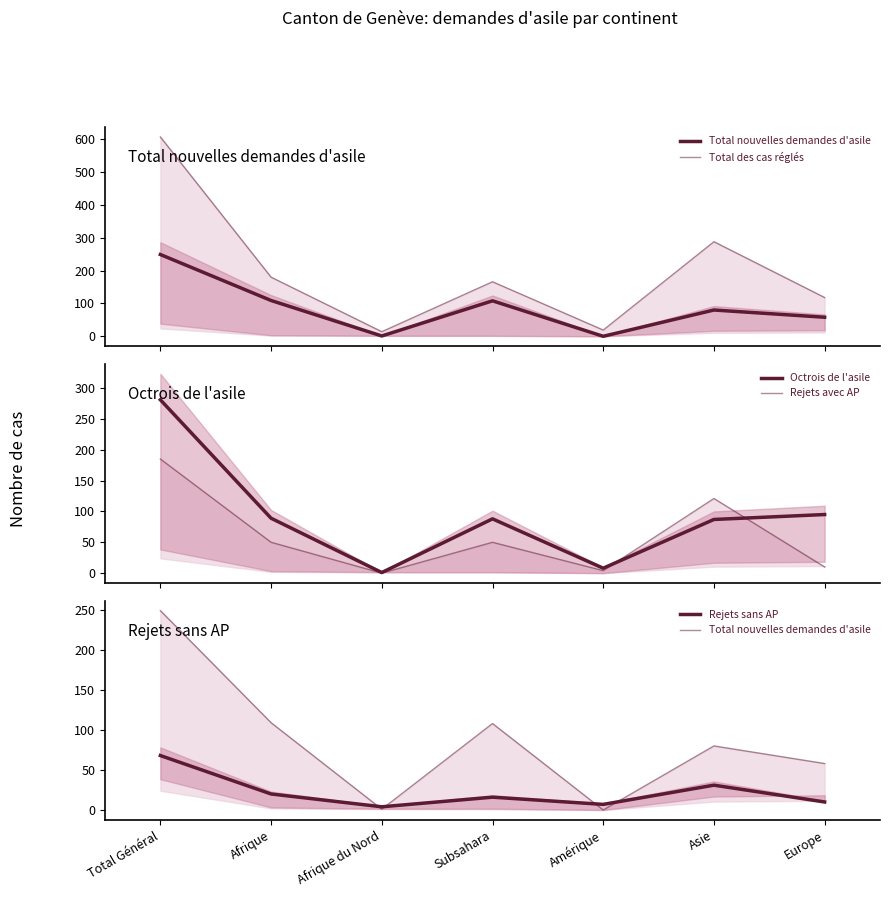

What is the difference between the maximum and minimum values in the Octrois de l'asile series?

280